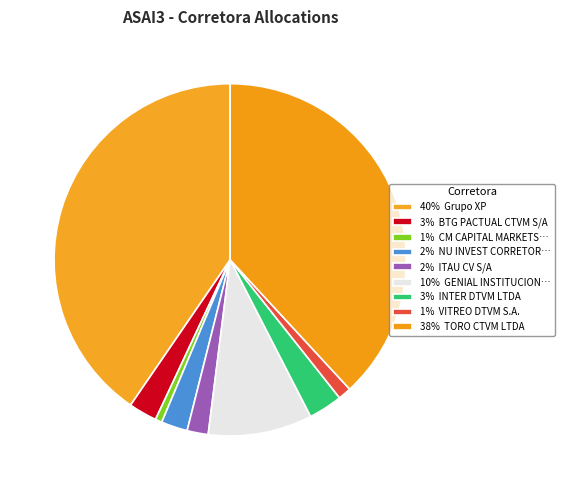

Which slice is the smallest?

CM CAPITAL MARKETS CCTVM LTDA